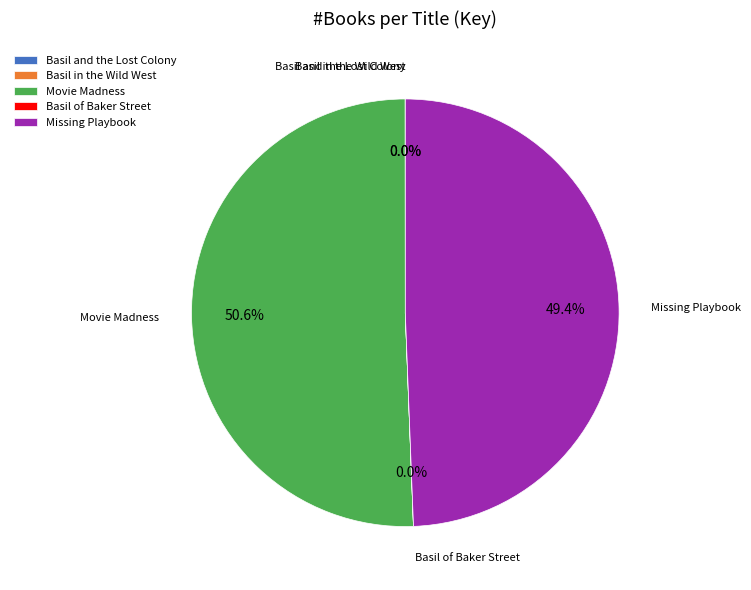

True or false: Movie Madness accounts for 37% of the total.

False